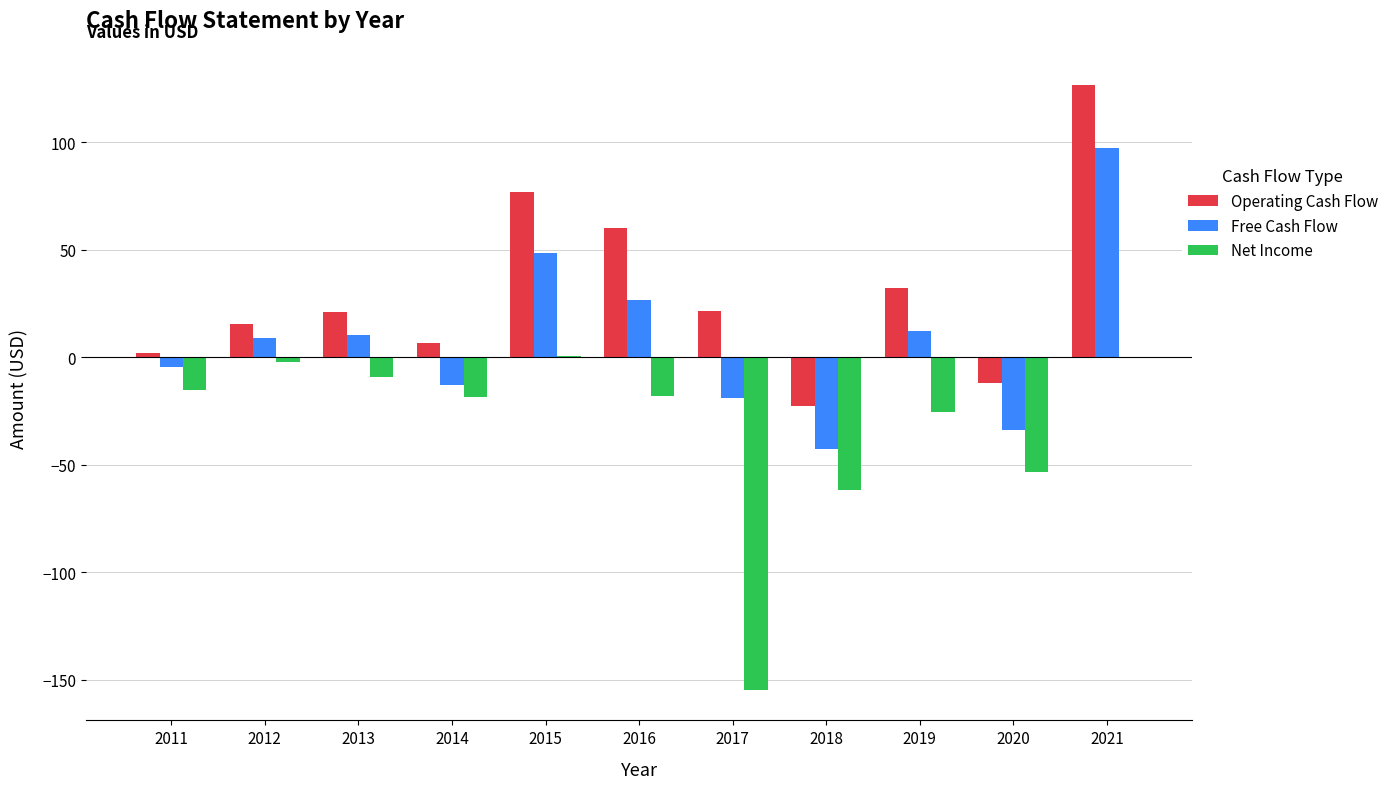

Is it true that Free Cash Flow equals 97.5 at 2021?

True